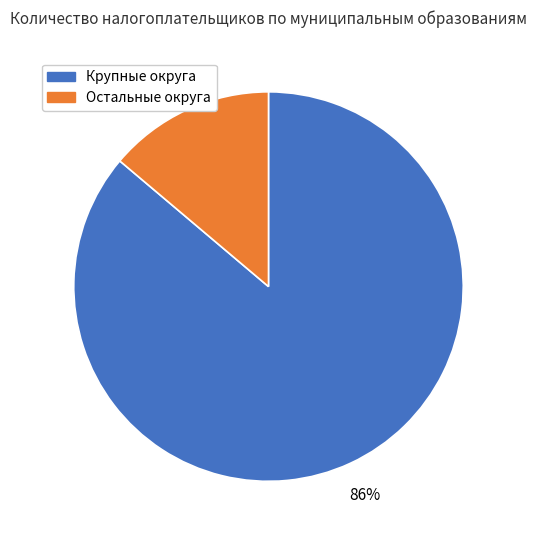

Is there a majority slice in this chart?

Yes